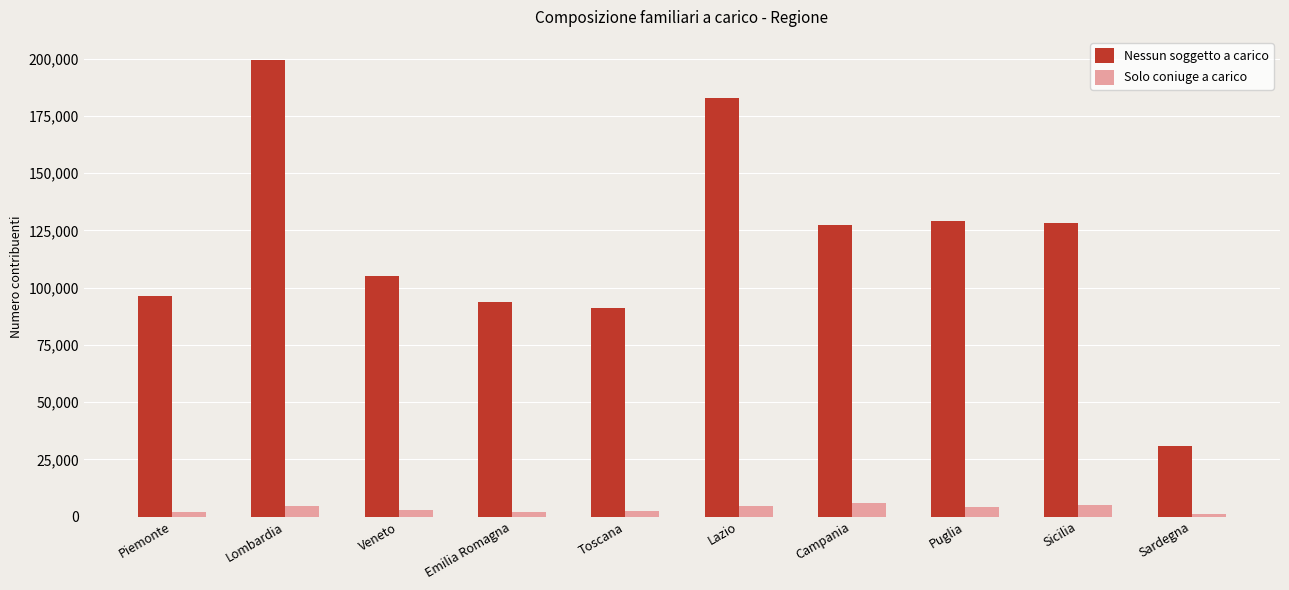

The value of Nessun soggetto a carico at Puglia is 128966. True or false?

True